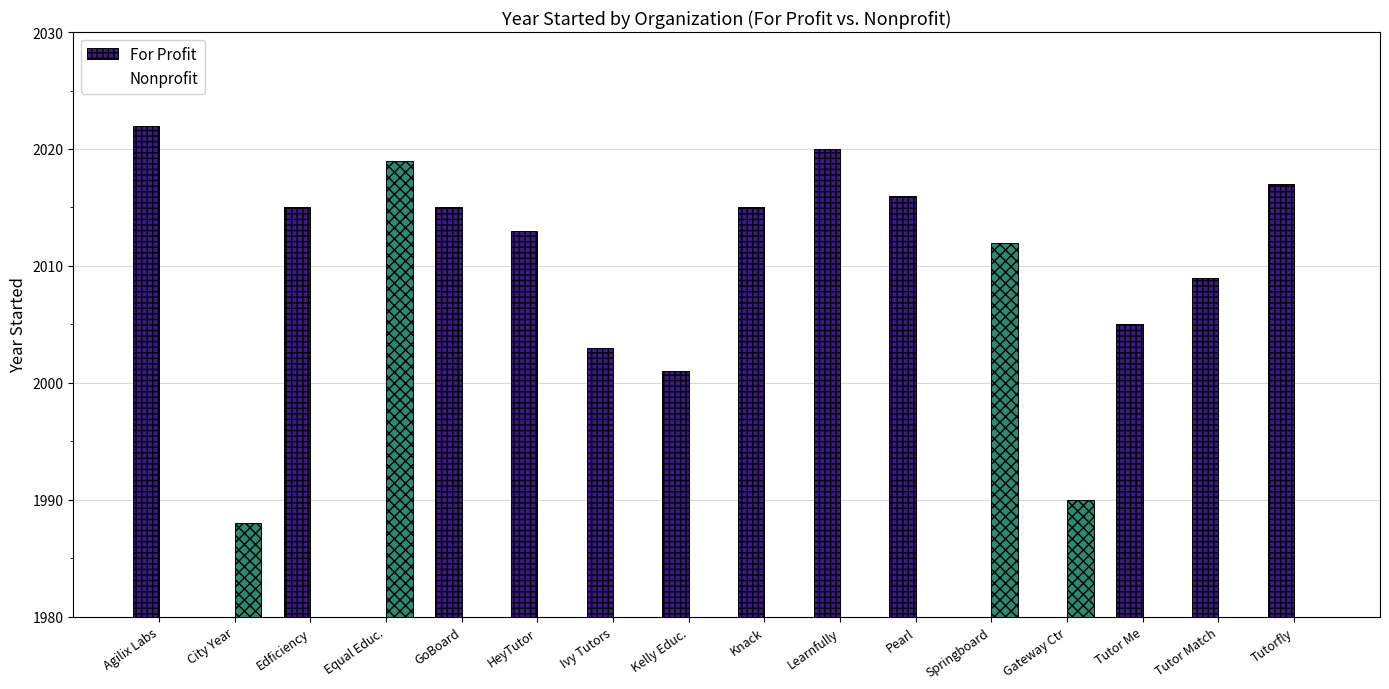

List the series in order of their overall mean, lowest first.

Nonprofit, For Profit